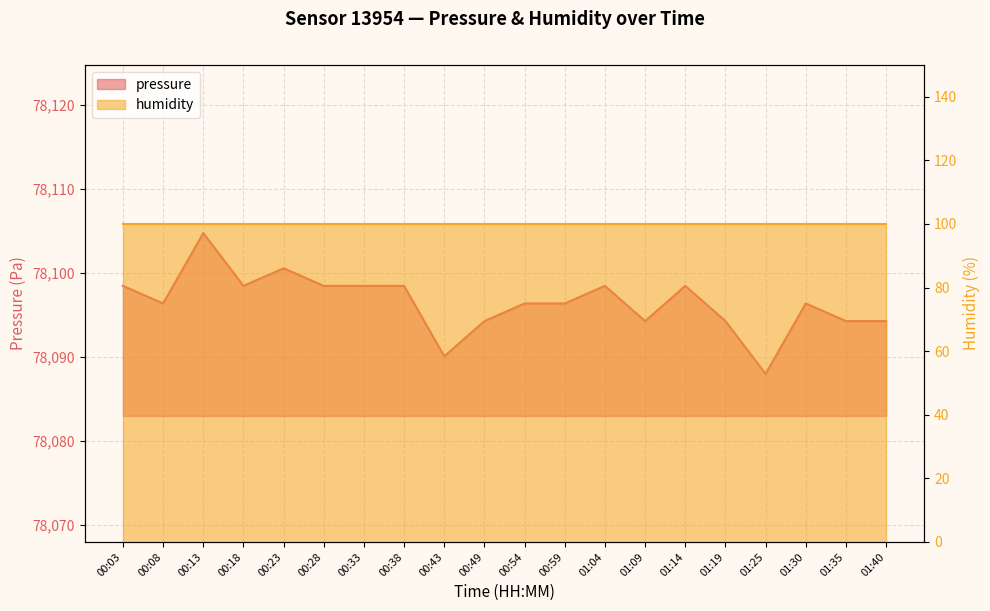

Does the chart display data point markers on the line(s)?

No